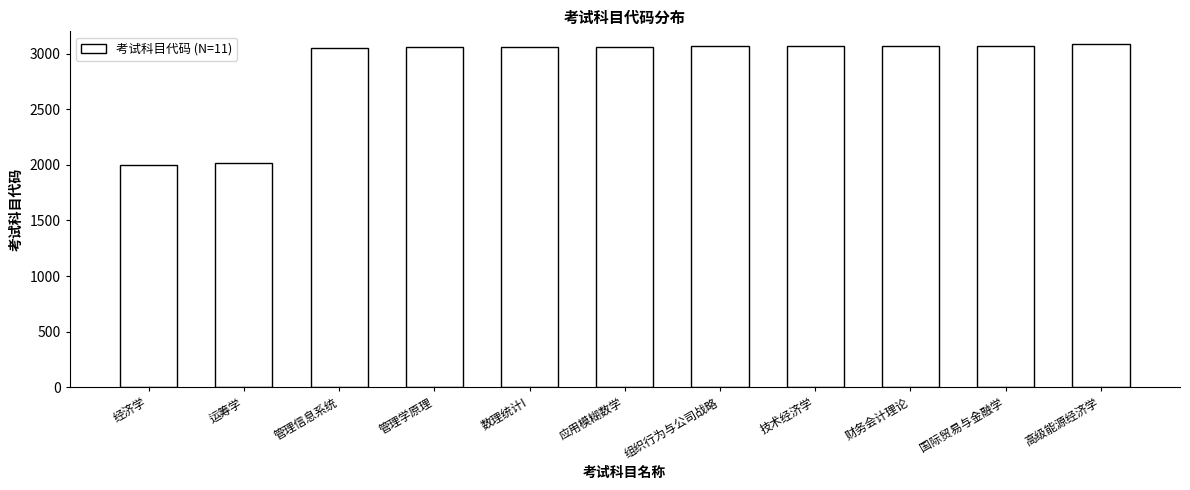

What is the ratio of the value at 经济学 to the value at 技术经济学?

0.7